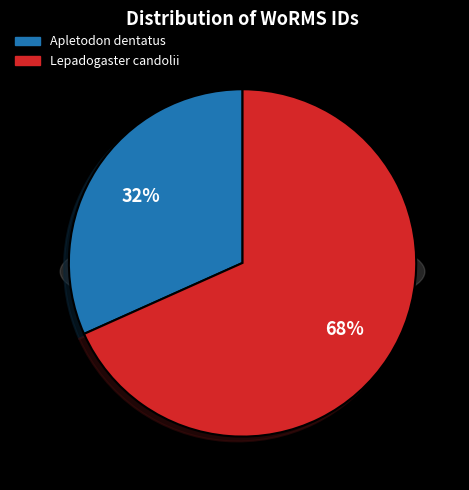

What percentage is the Lepadogaster candolii slice, to the nearest percent?

68%